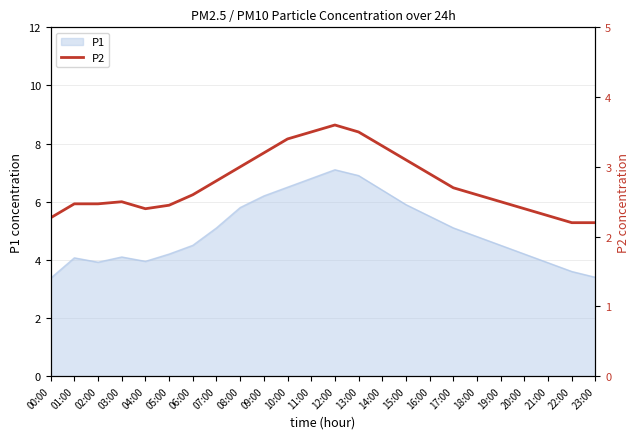

The value of P1 at 01:00 is 2.3. True or false?

False